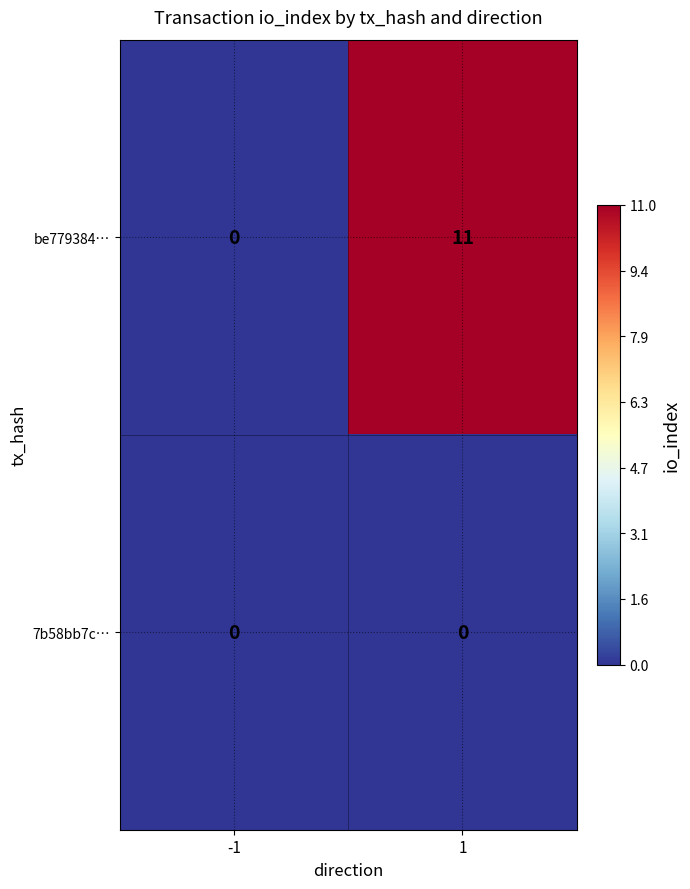

What is the maximum value for be779384…?

11